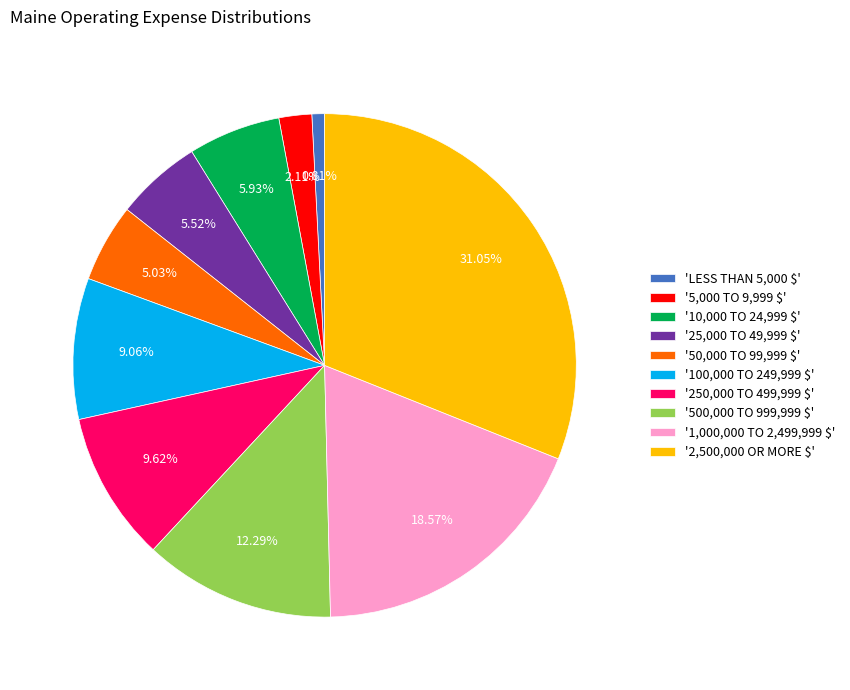

Count the number of slices in the pie.

10